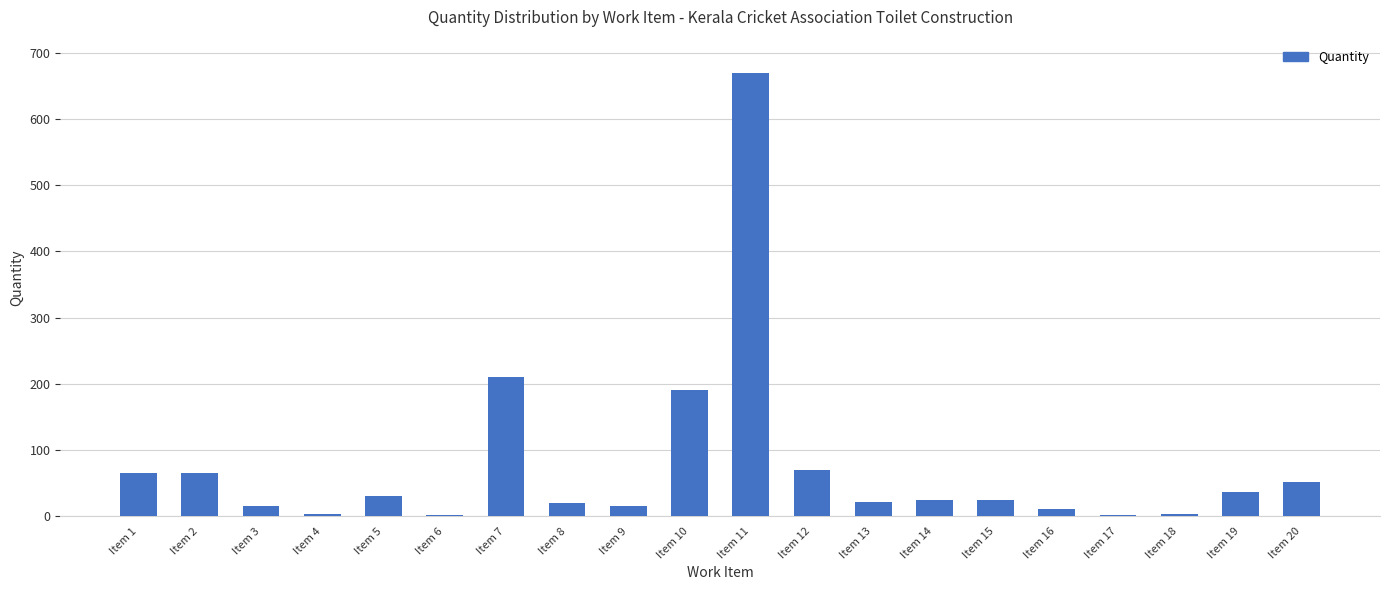

Which label corresponds to the largest value in the chart?

Item 11